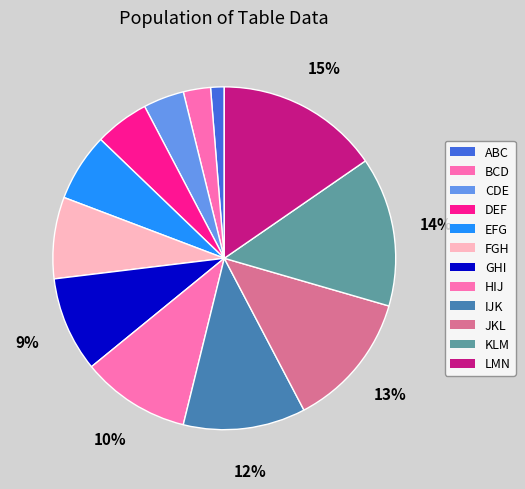

How many slices are in this pie chart?

12